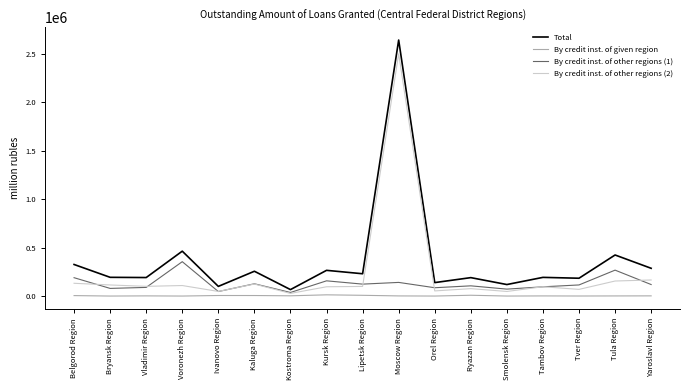

Which series has the largest range (max minus min)?

Total